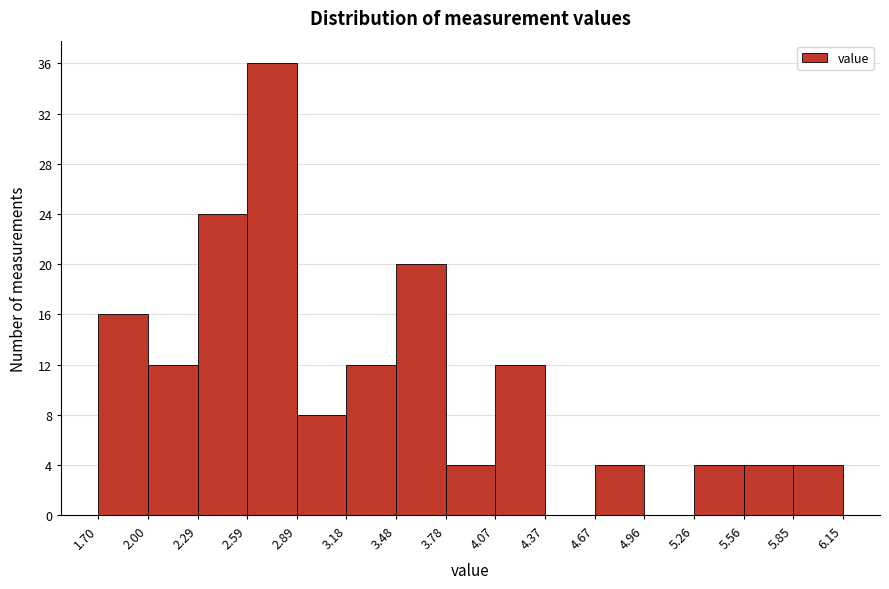

Which range on the x-axis has the tallest bar?

2.59 to 2.89